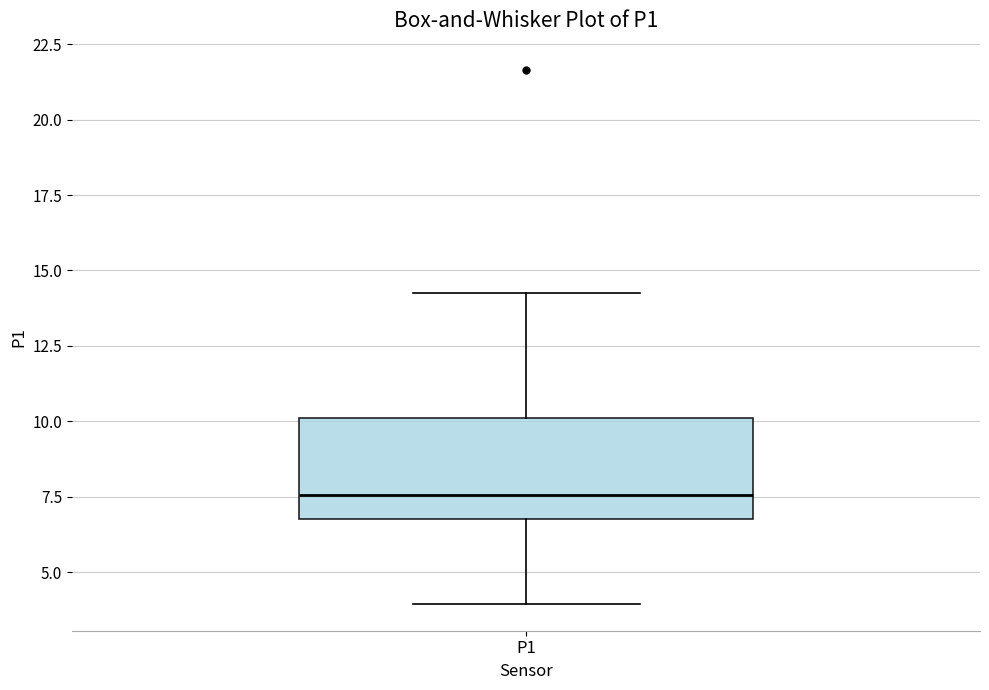

Transcribe this box plot: give where the median line is, the range the box spans, and where the two whiskers end, as read against the y-axis. The values are not printed on the chart, so give them approximately, as read against the axis.

median 7.5, box 7.0 to 10.0, whiskers 4.0 to 14.5